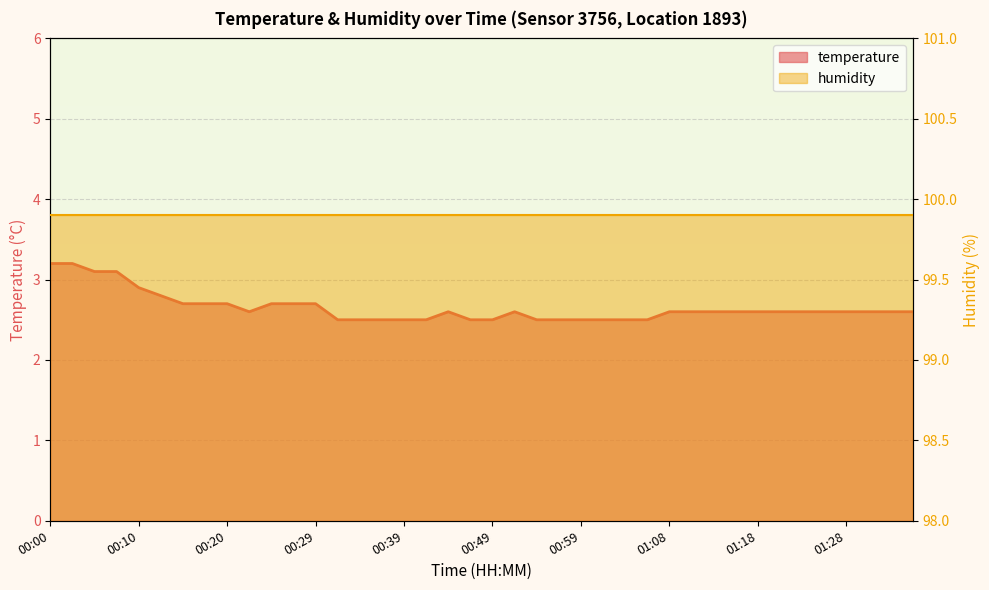

How many values are between 2 and 3?

36